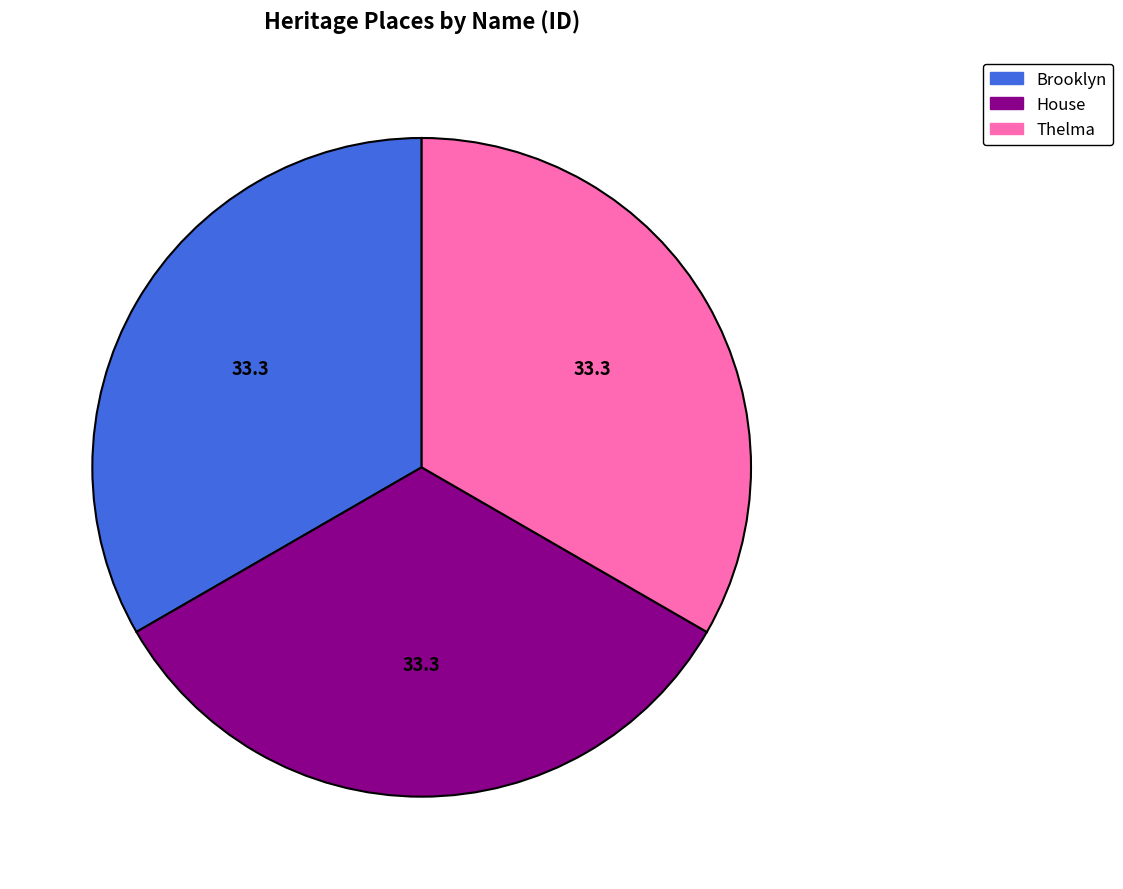

Does any single category account for the majority?

No